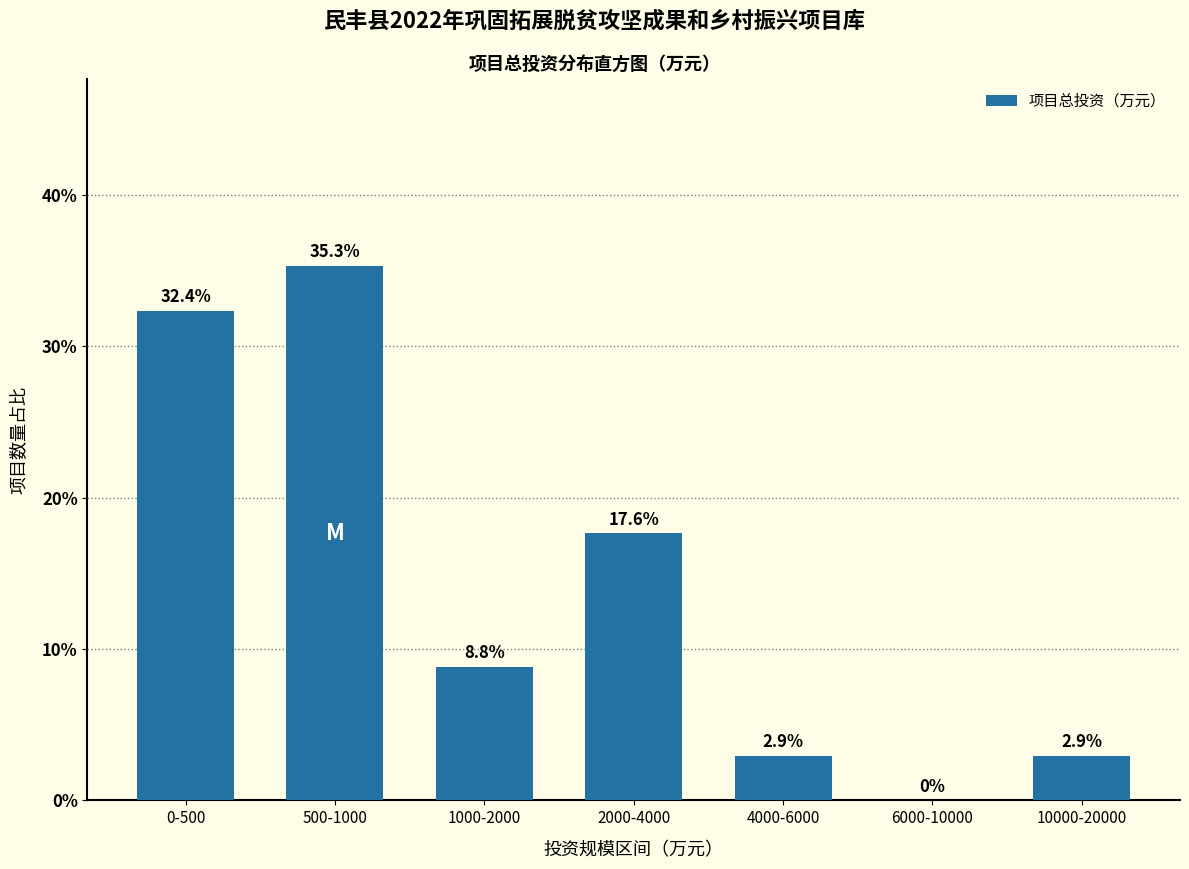

Reading right to left, transcribe all the data shown in this chart.

10000-20000=2.9	6000-10000=0.0	4000-6000=2.9	2000-4000=17.6	1000-2000=8.8	500-1000=35.3	0-500=32.4